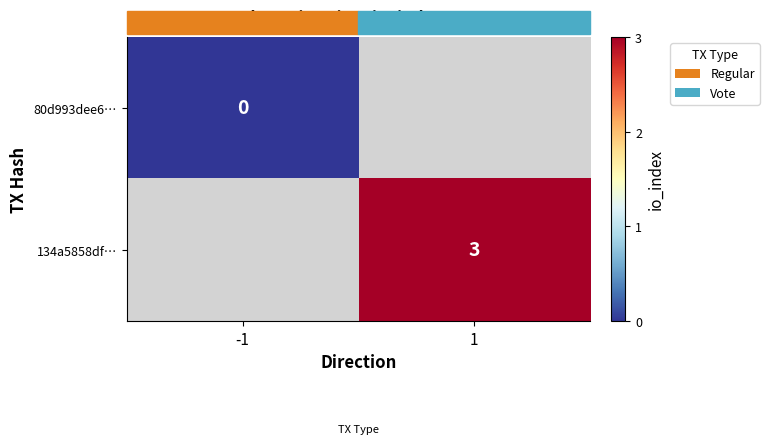

At how many categories does at least one series exceed 2?

1